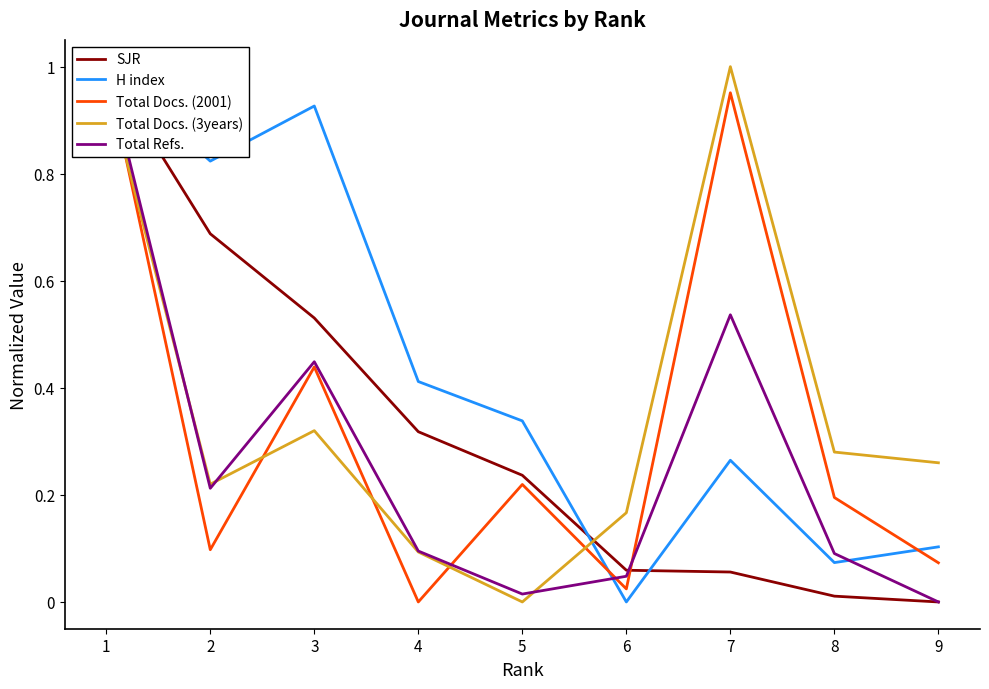

Which series has the largest total across all categories?

H index